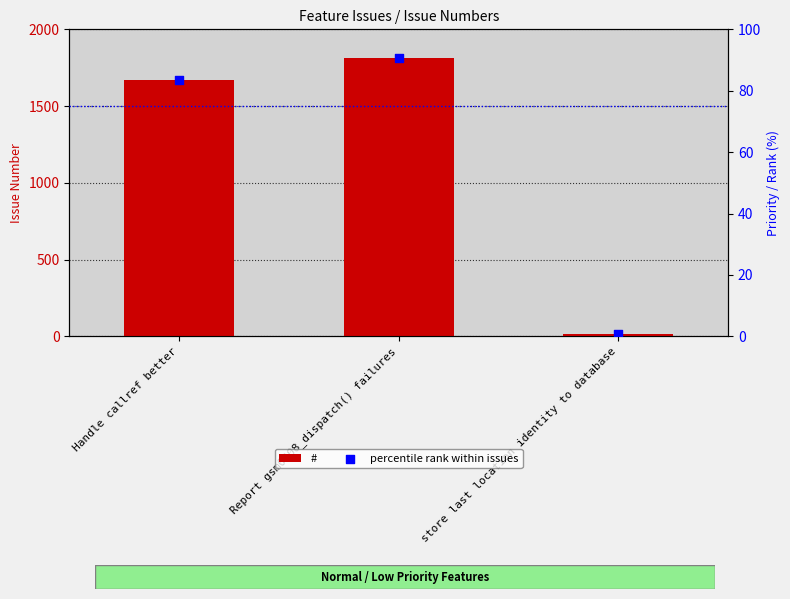

What are all the series names shown in the legend?

#, percentile rank within issues